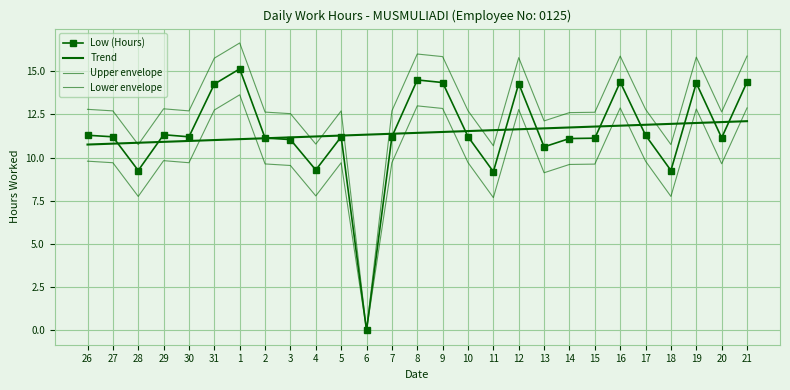

True or false: Trend has a value of 3.1 at 2.

False